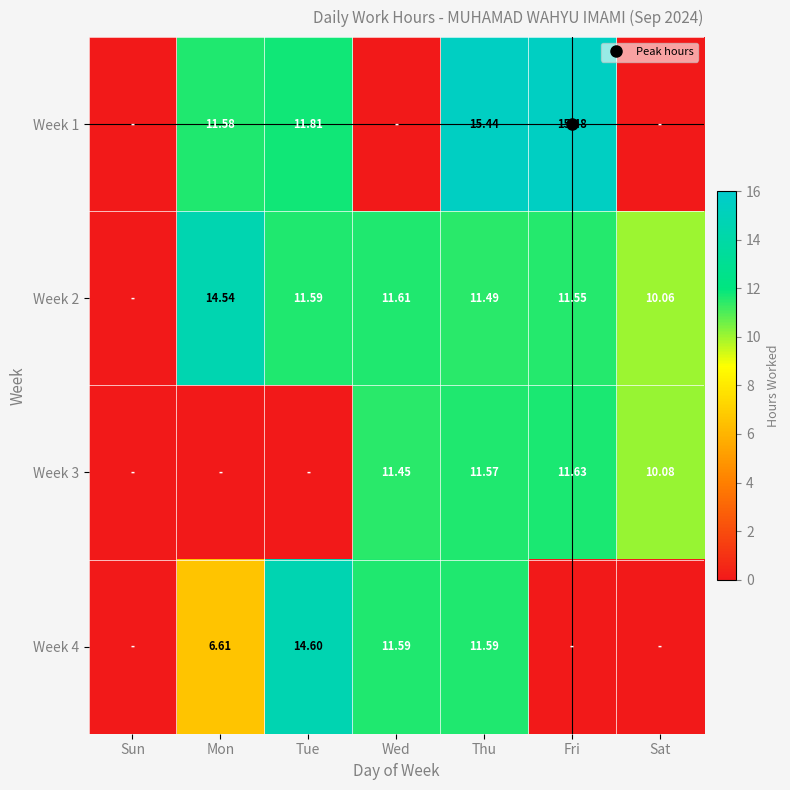

Where does the Week 2 series first go above 11?

Mon